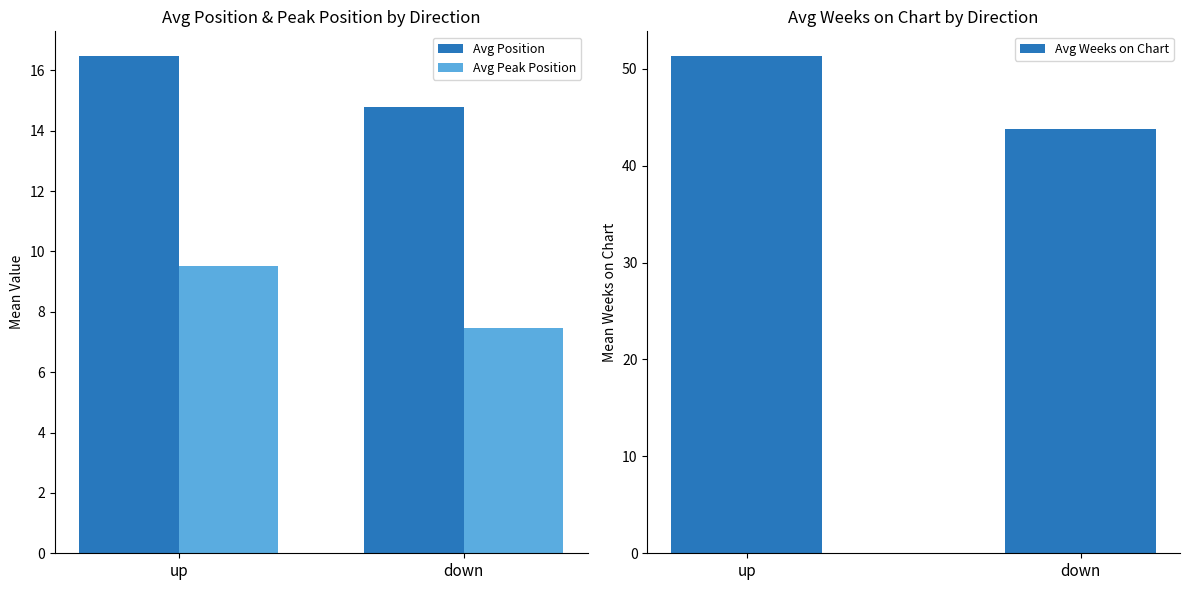

What is the difference between the maximum and minimum values in the Avg Weeks on Chart series?

7.5